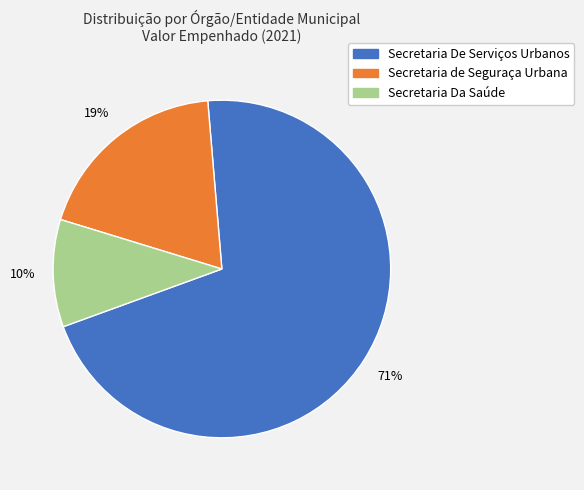

To the nearest percent, what is the average slice percentage?

33%